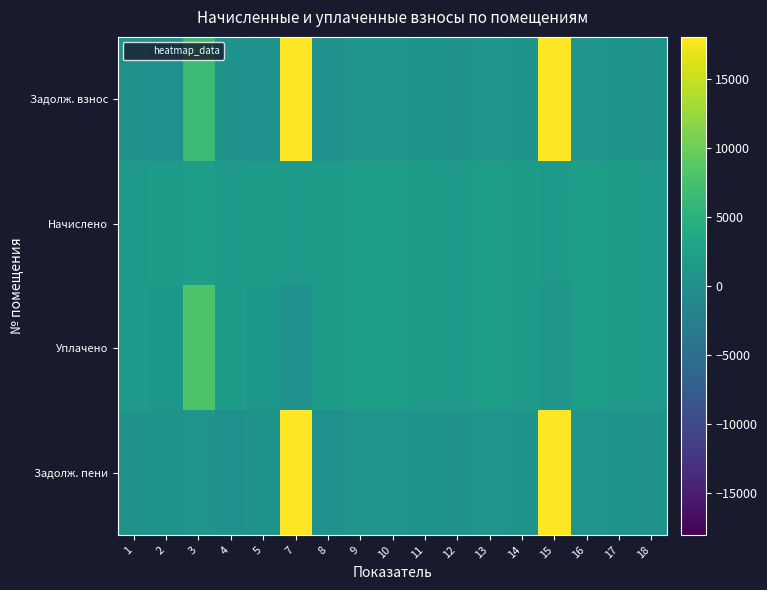

Which series has the largest total across all categories?

Задолж. взнос